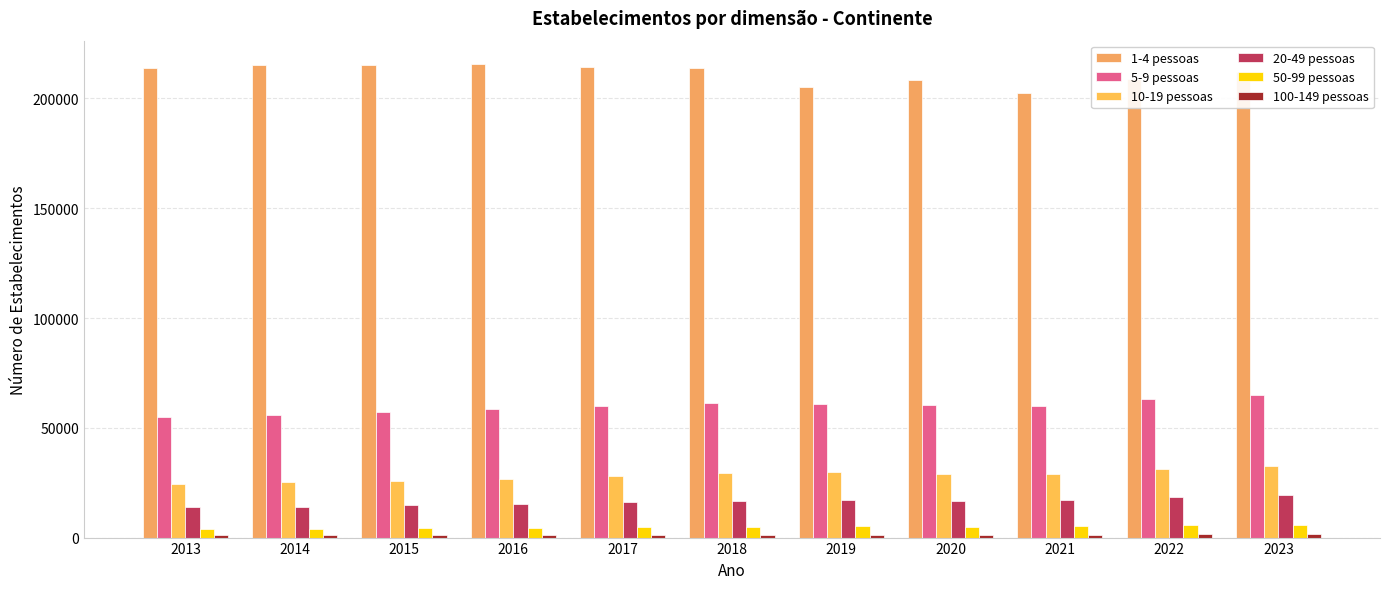

Rank the series by their maximum value, from highest to lowest.

1-4 pessoas, 5-9 pessoas, 10-19 pessoas, 20-49 pessoas, 50-99 pessoas, 100-149 pessoas